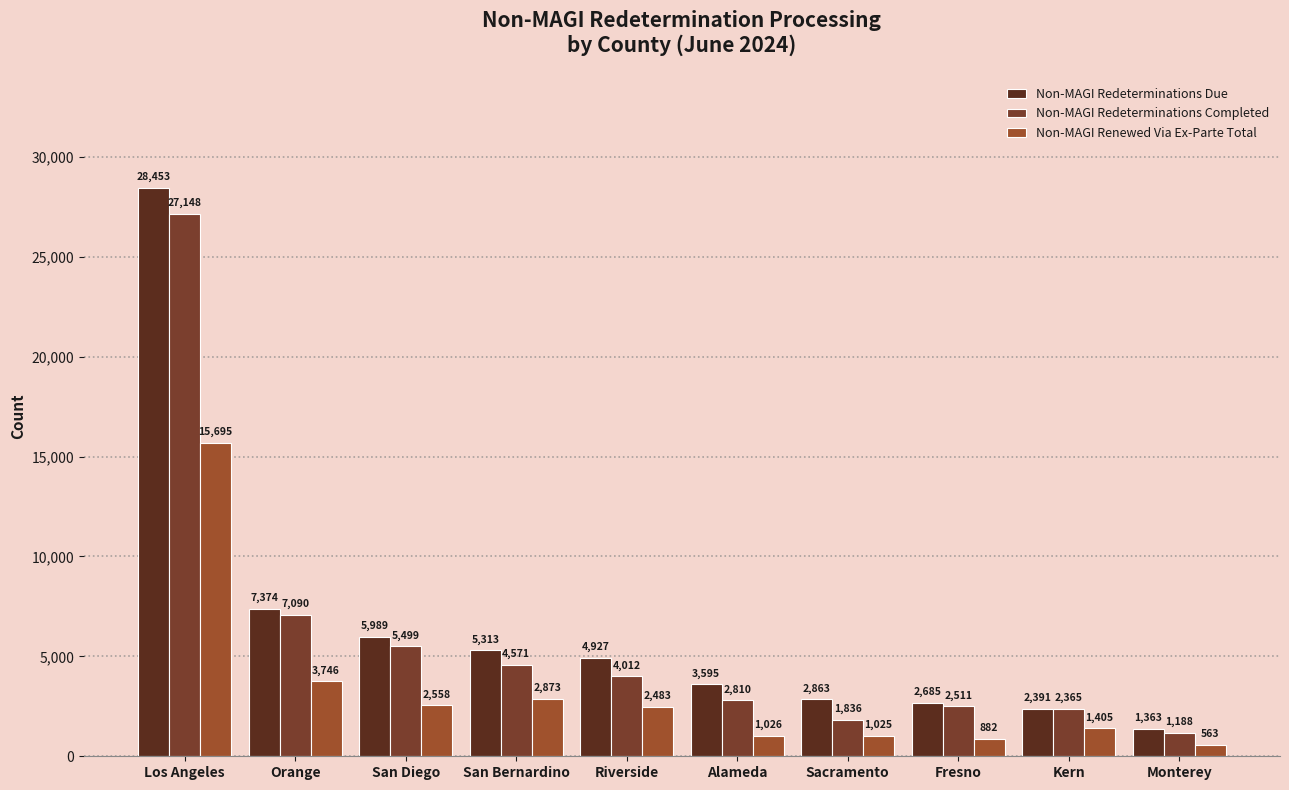

How many categories are shown in the chart?

10